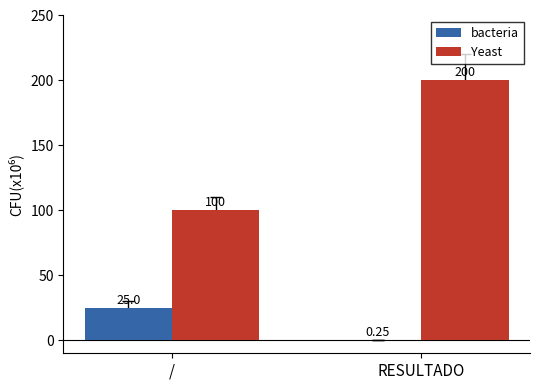

What is the total value across all series at /?

125.0